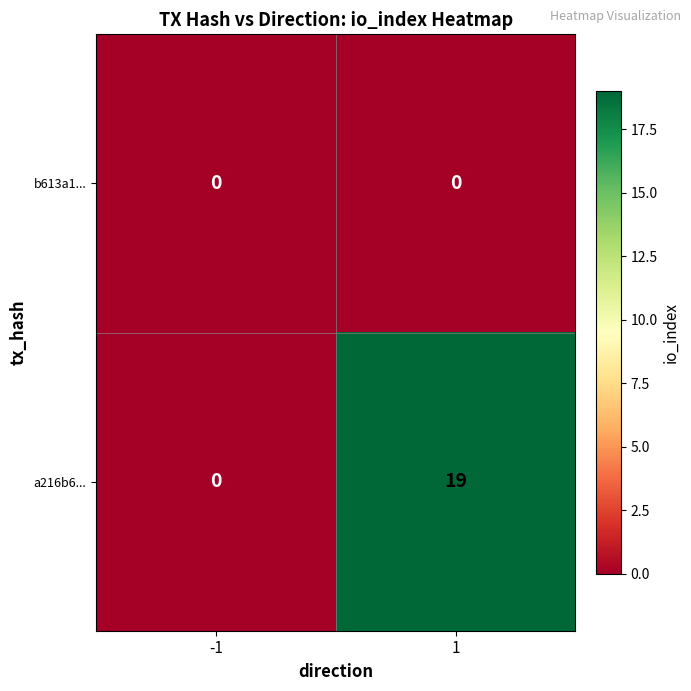

How many distinct data groups are displayed?

2